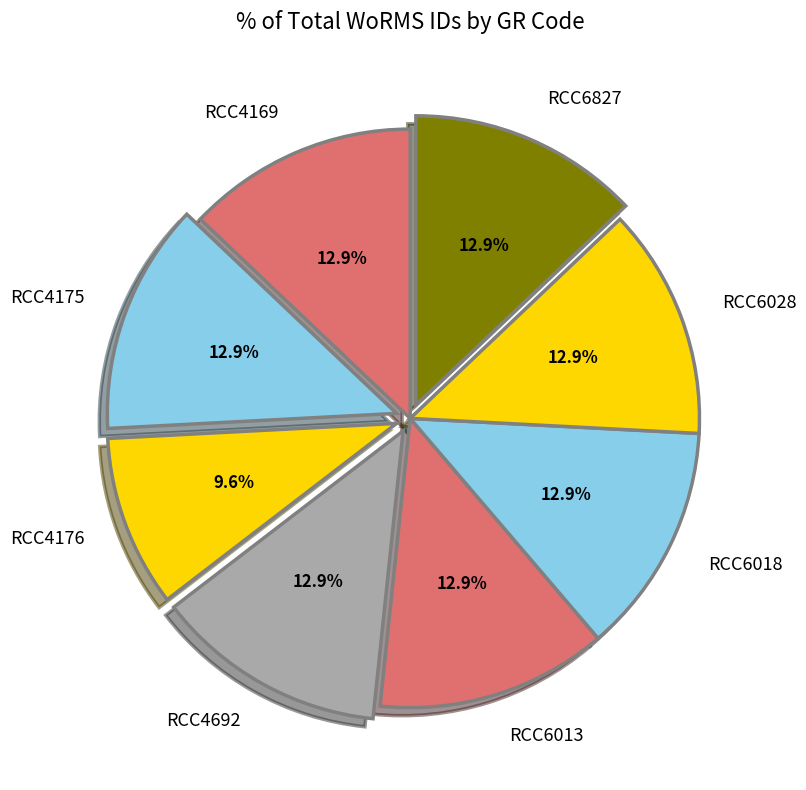

What portion of the pie excludes RCC6018?

87.1%